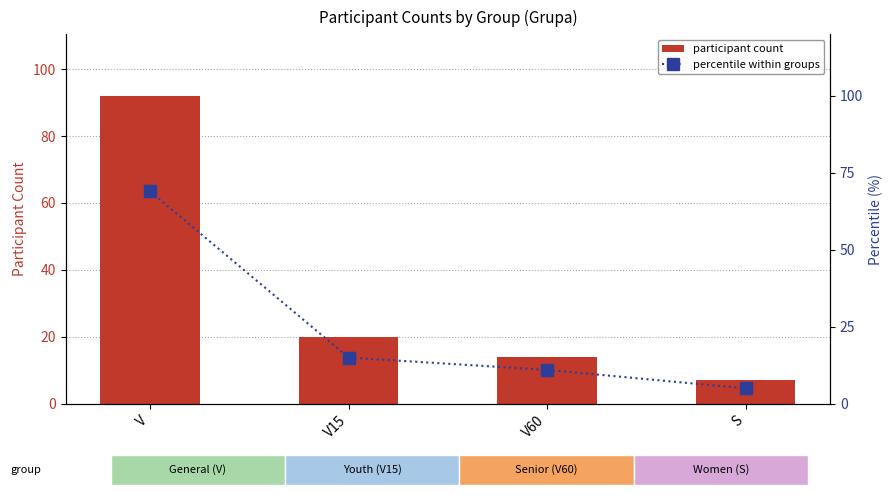

How many values in the percentile within groups series exceed 15?

1